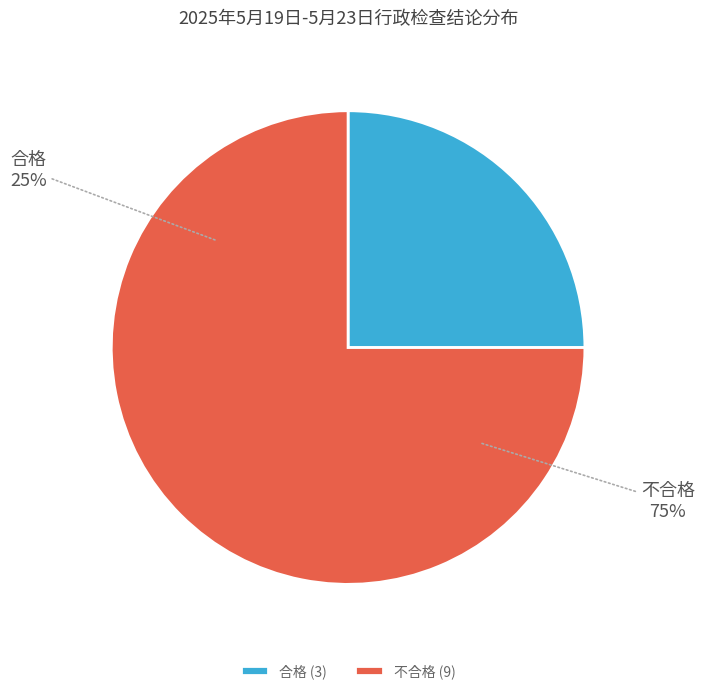

What is the smallest slice in the pie chart?

合格